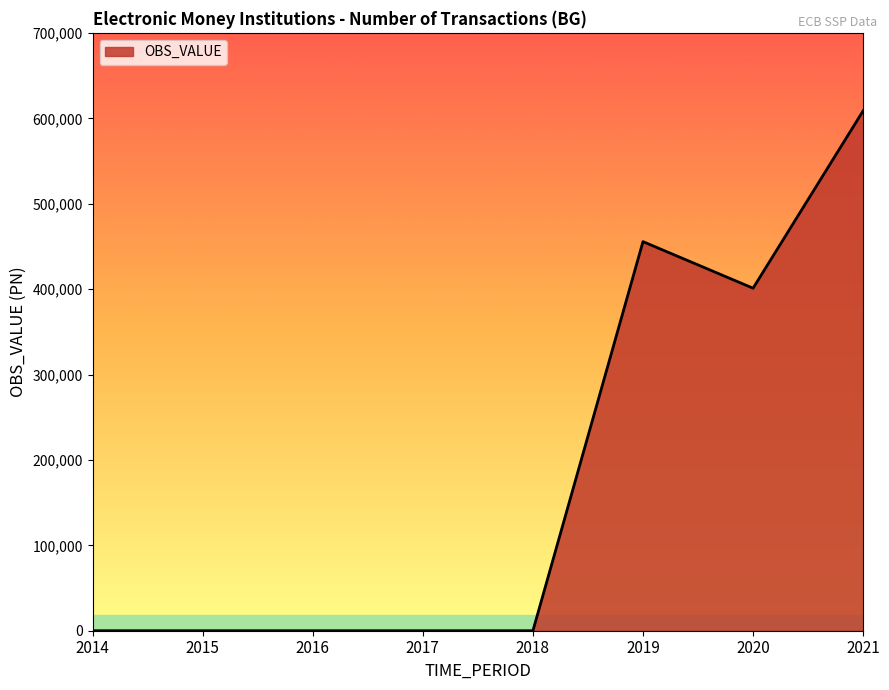

What is the difference between the maximum and second lowest values?

608745